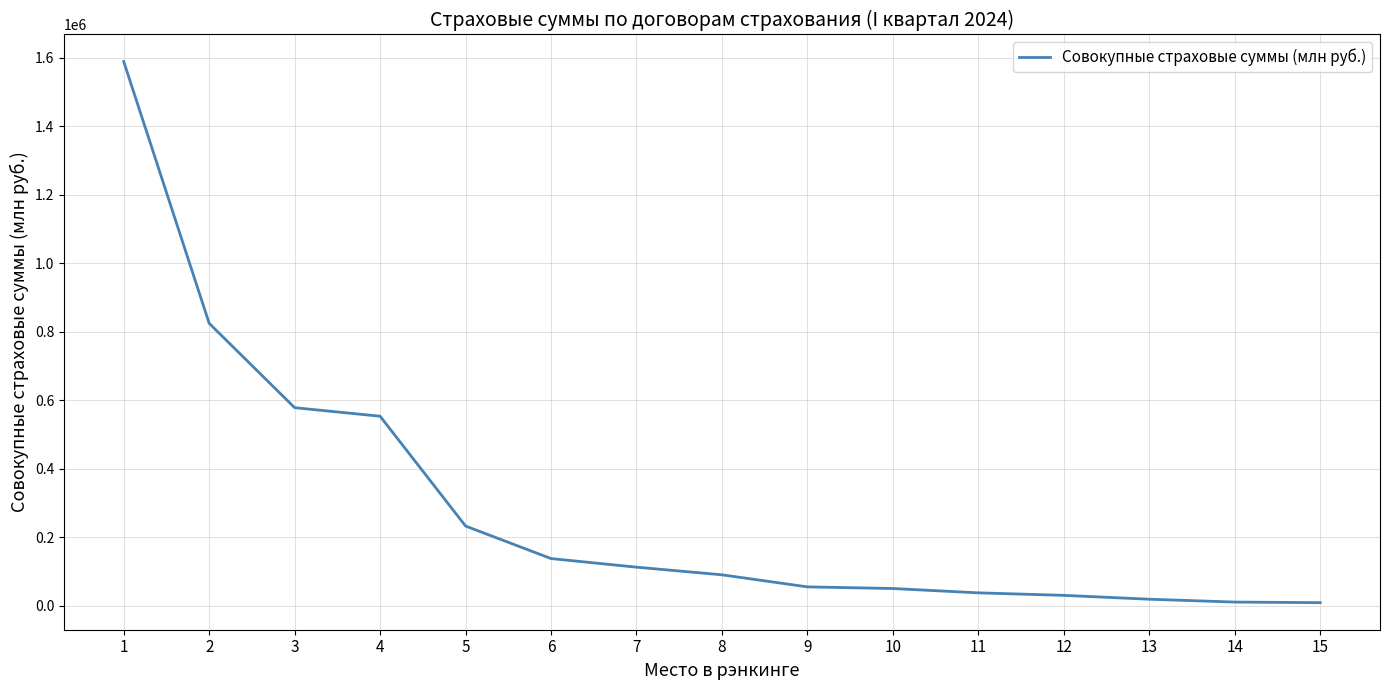

What is the greatest value displayed?

1588922.6